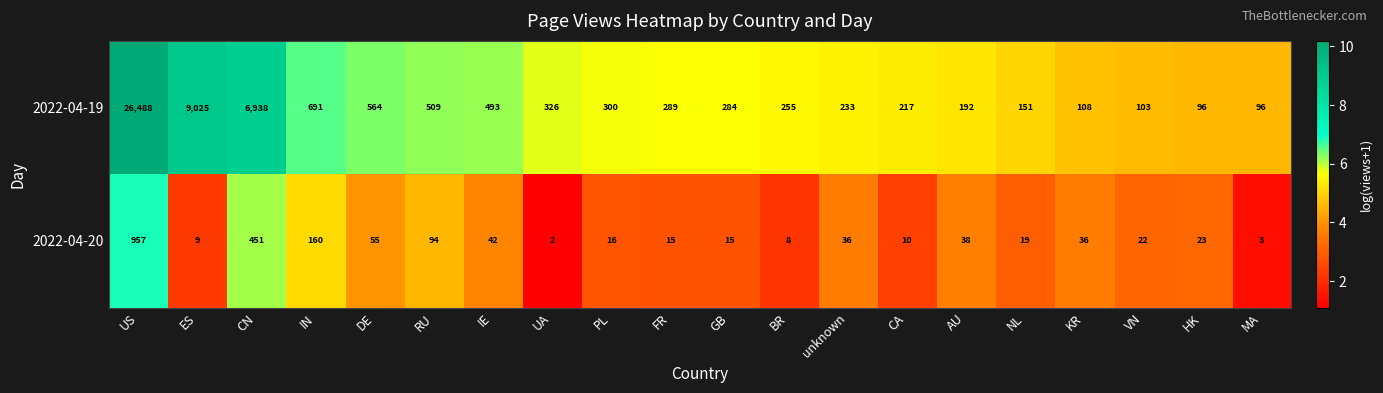

How many data points does each series have?

20